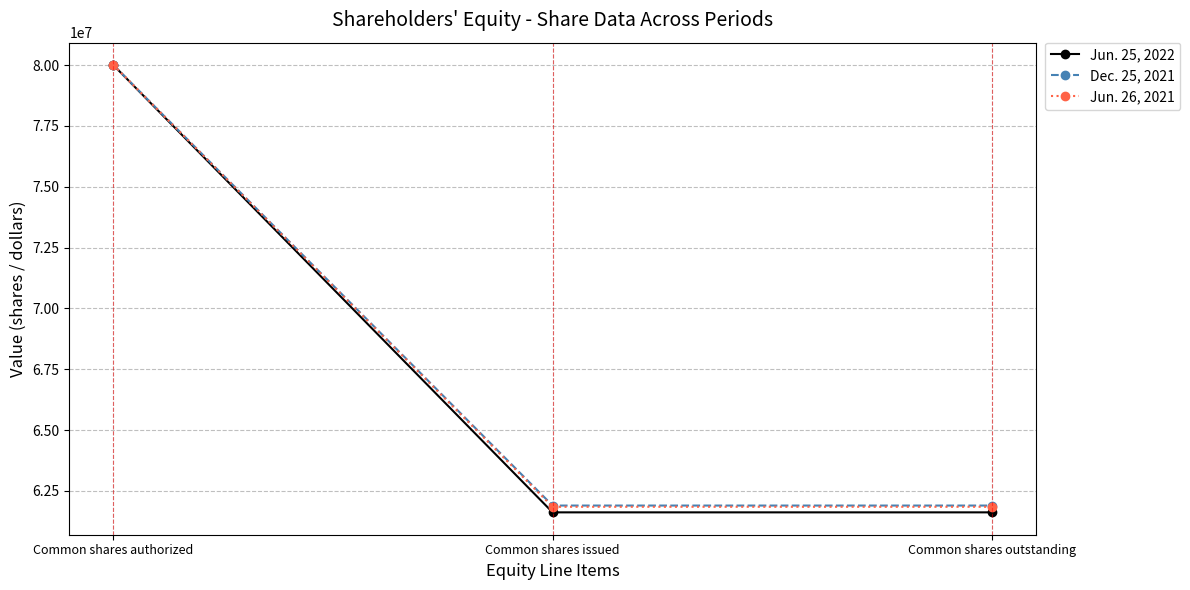

Rank the series at Common shares outstanding from highest to lowest value.

Dec. 25, 2021, Jun. 26, 2021, Jun. 25, 2022